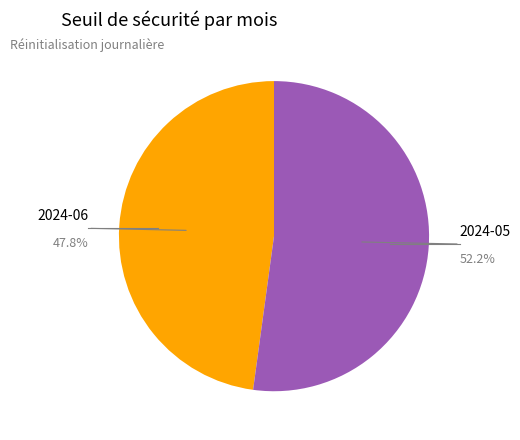

Rank the categories by value from highest to lowest.

2024-05, 2024-06